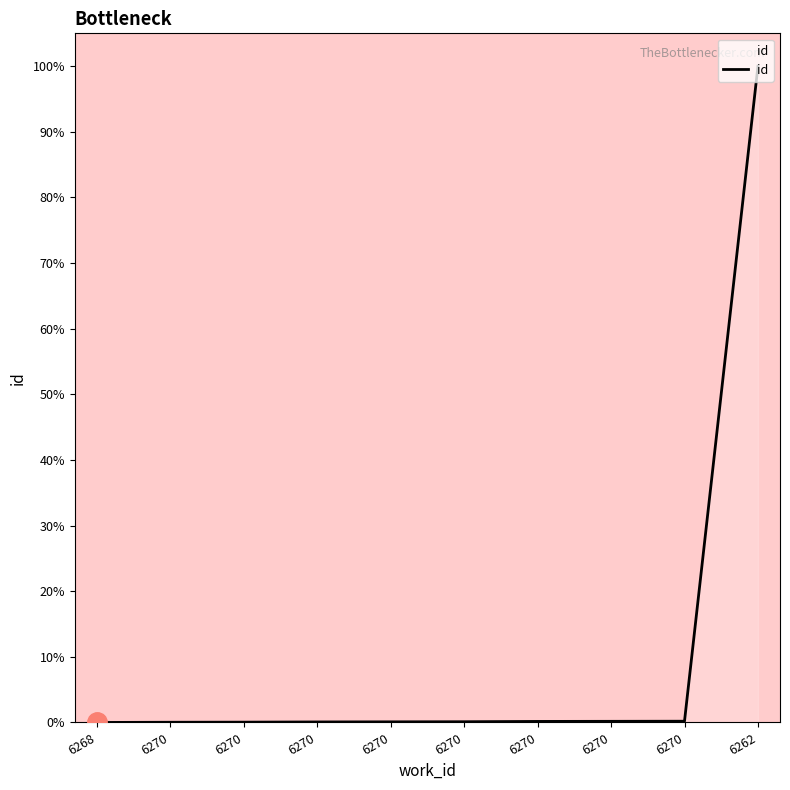

What is the maximum value shown in the chart?

100.0